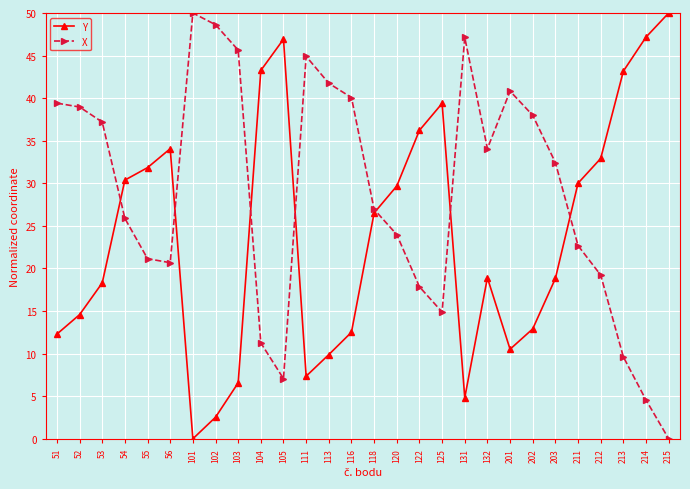

Is it true that X equals 4.6 at 122?

False